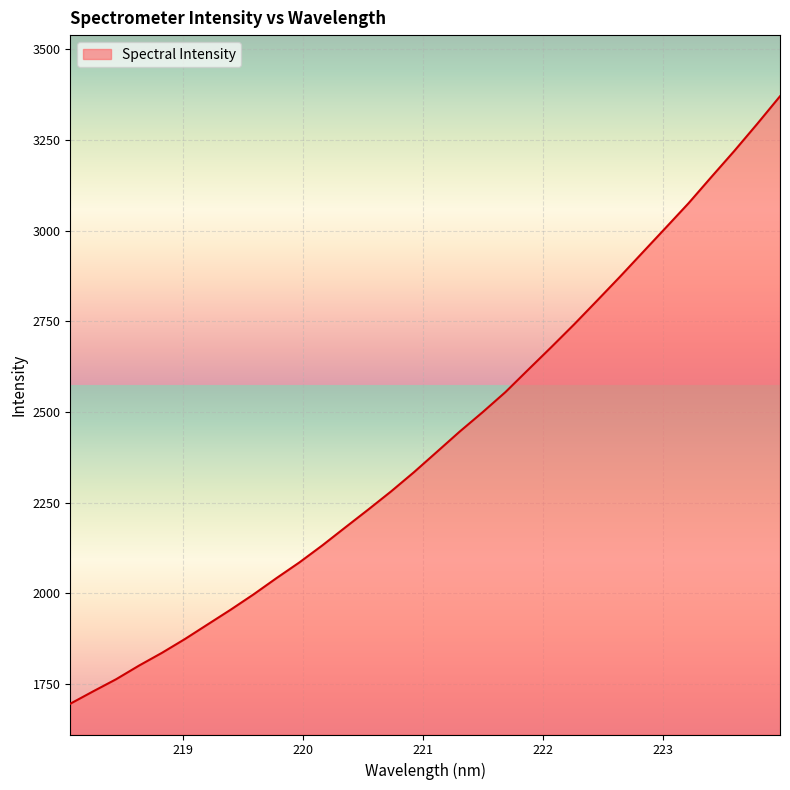

What is the maximum value shown in the chart?

3370.2